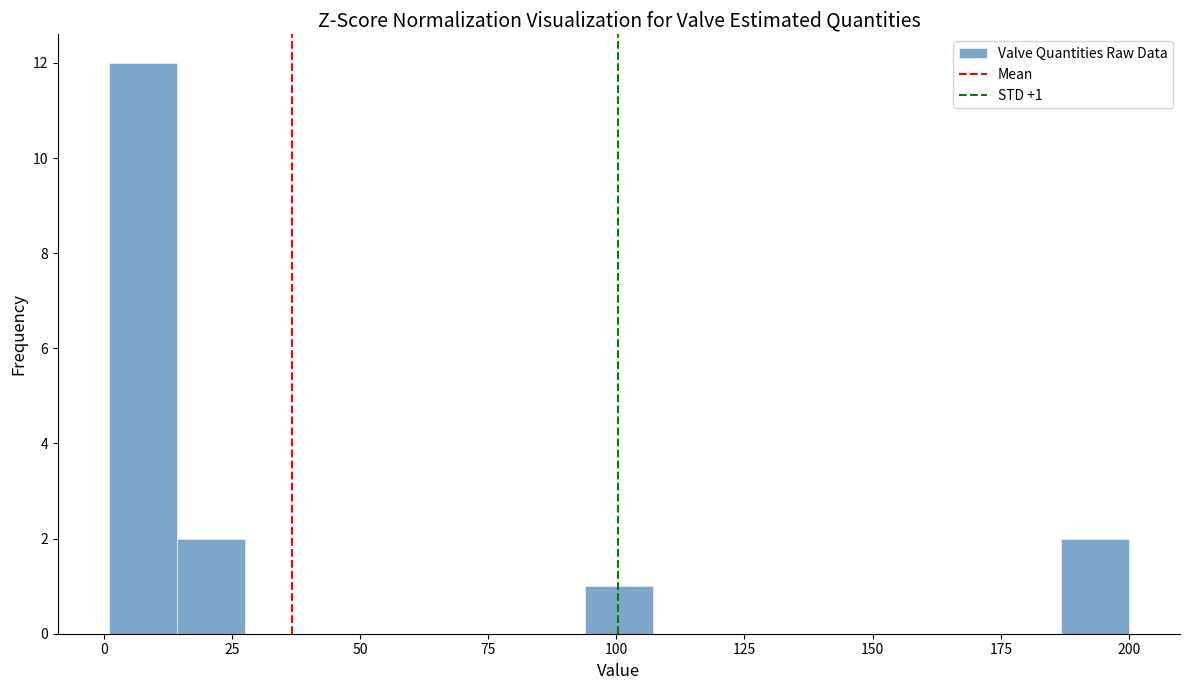

Read against the x-axis, roughly where is the centre of the tallest bar?

10